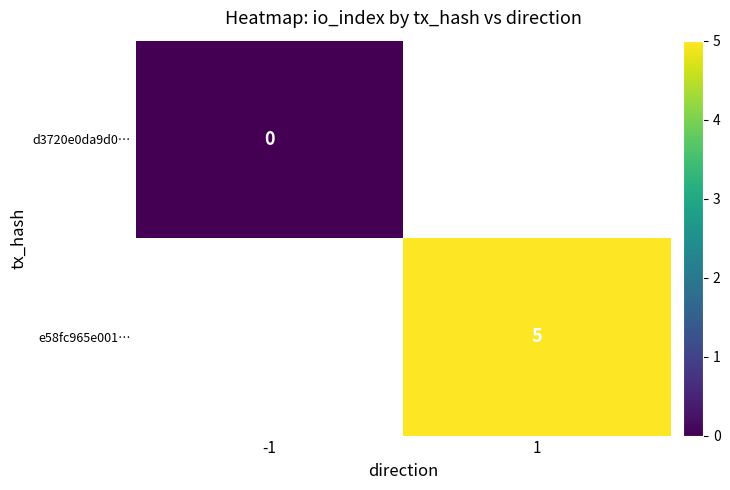

The value of e58fc965e001… at 1 is 9. True or false?

False